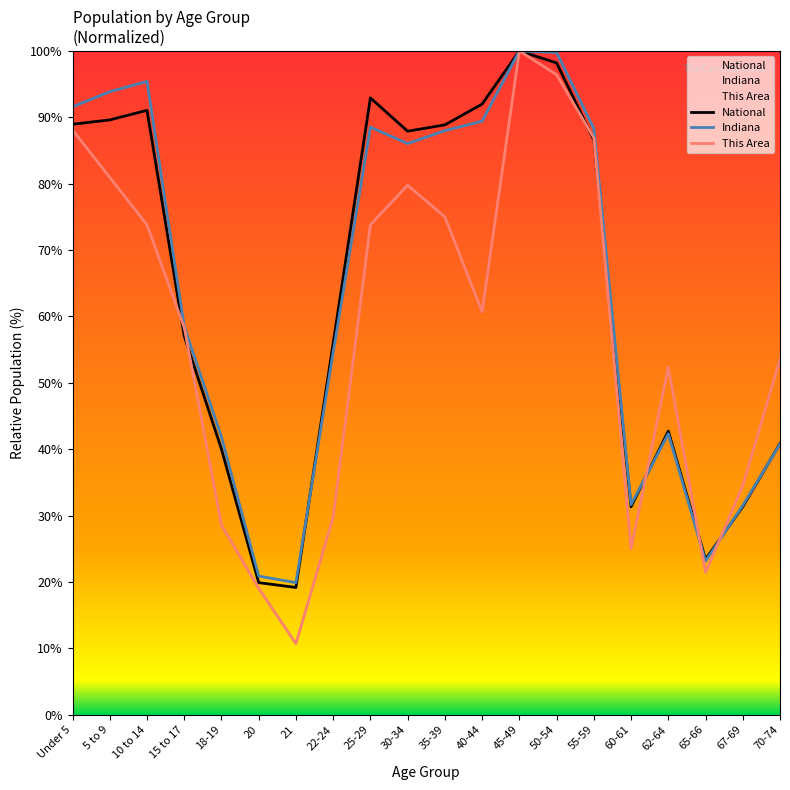

What is the spread (max minus min) of values at 35-39?

13.9